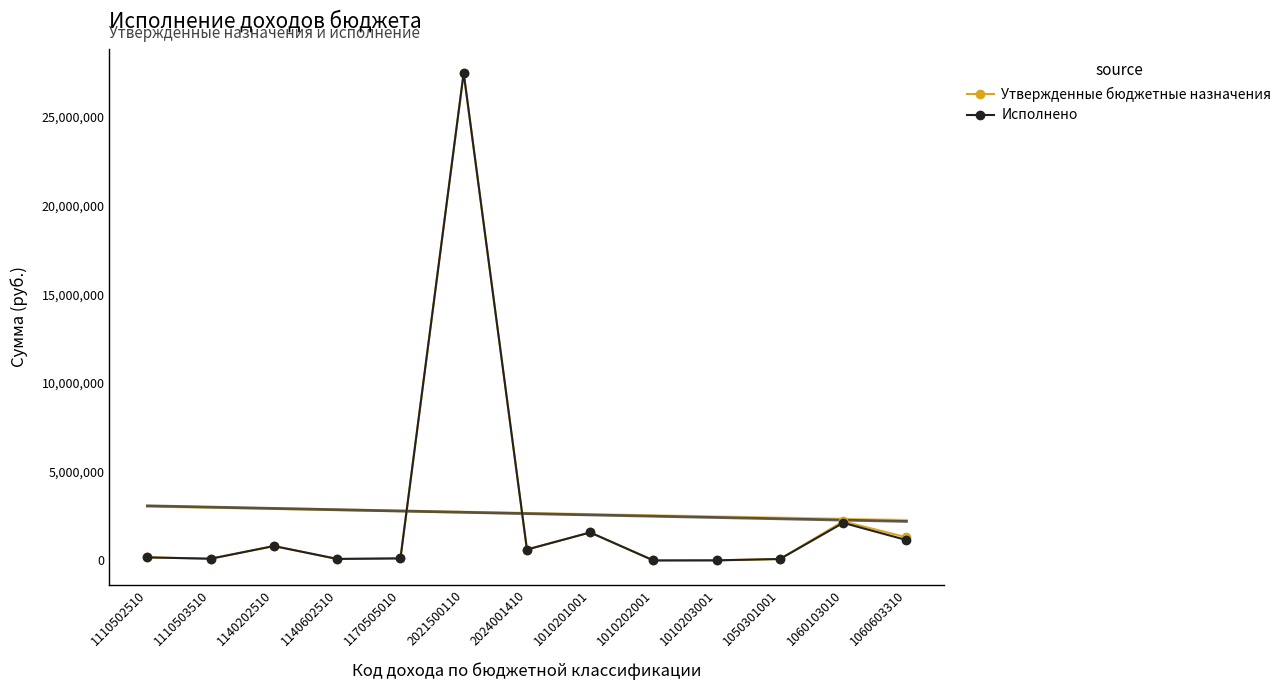

True or false: Исполнено and Утвержденные бюджетные назначения intersect in this chart.

False